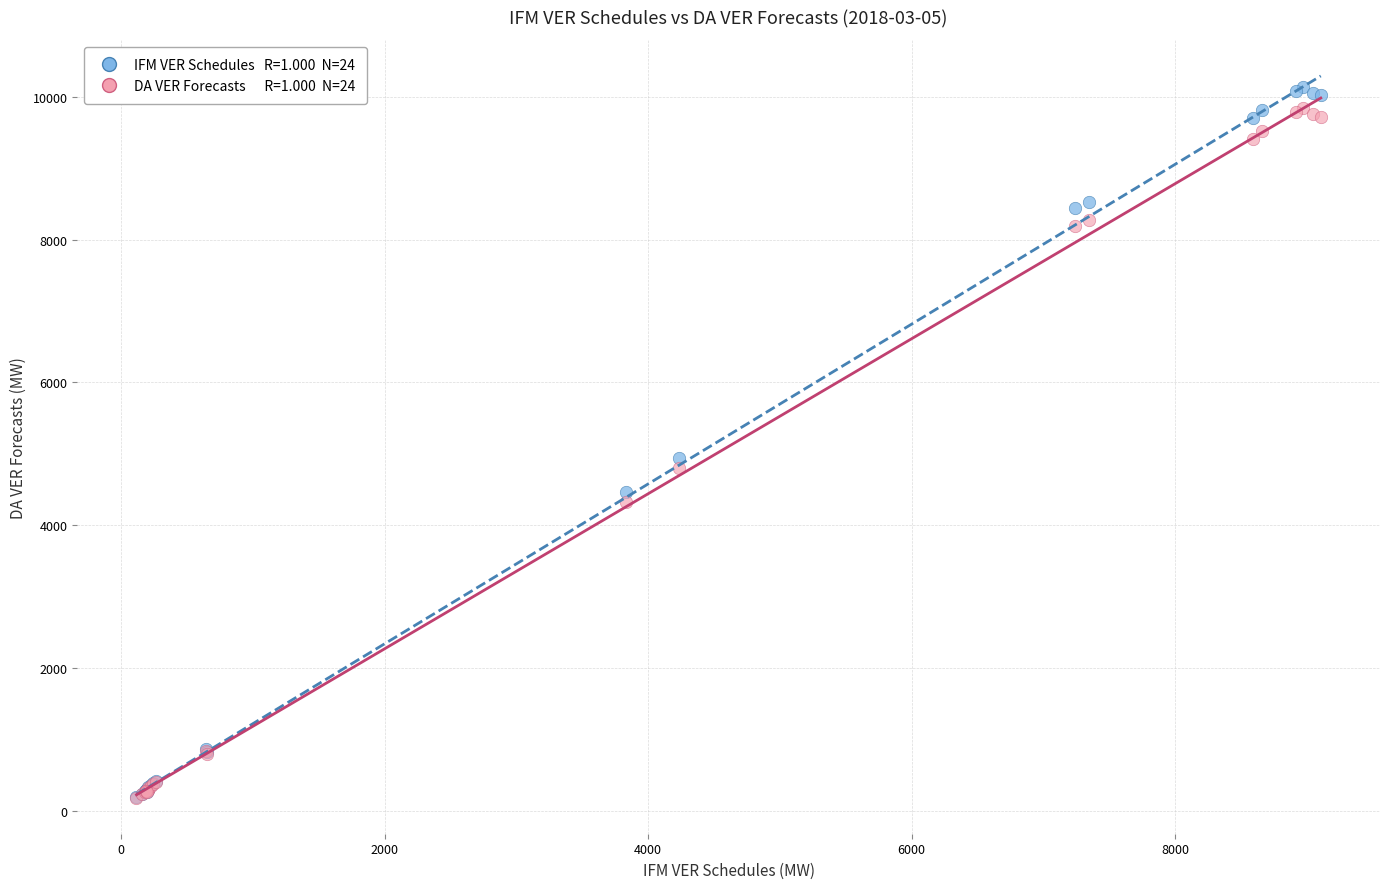

Across all series, what Y value is closest to 5163?

4946.6